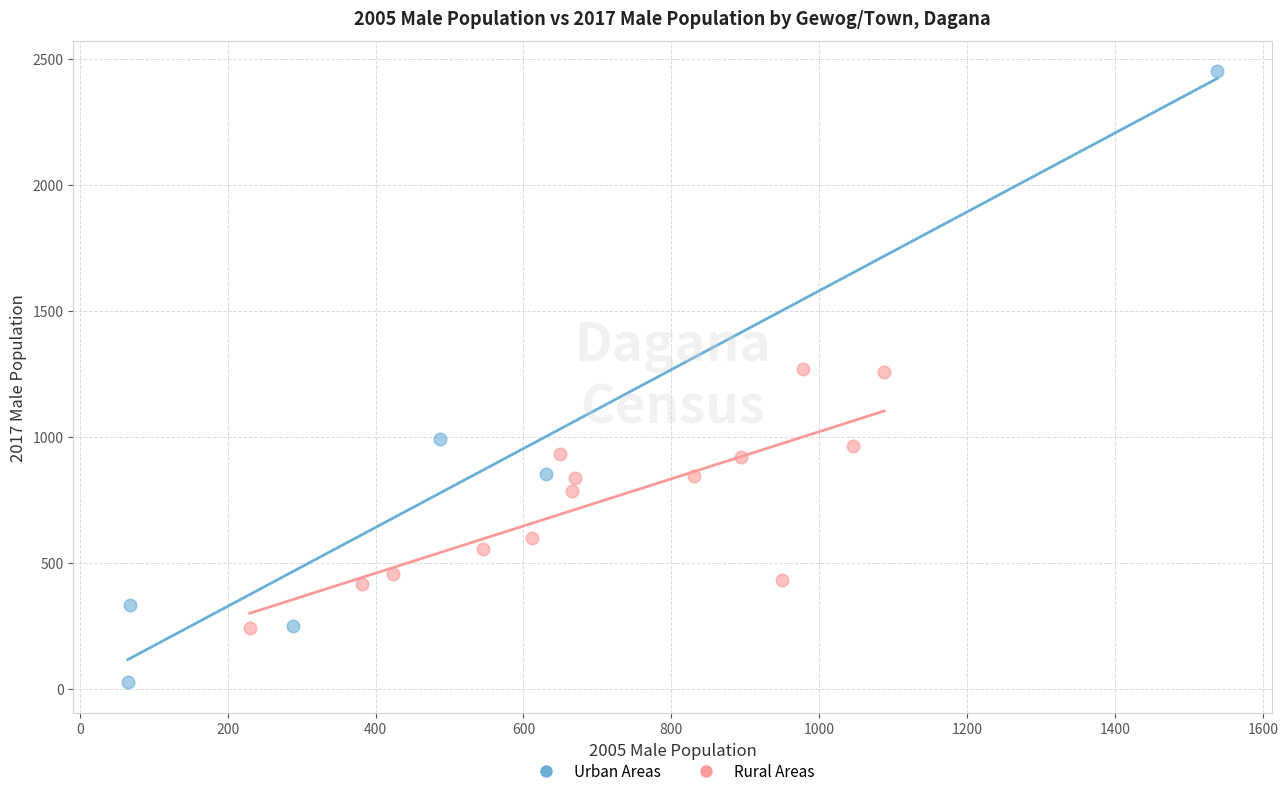

Which series has the largest Y range (max minus min)?

Urban Areas